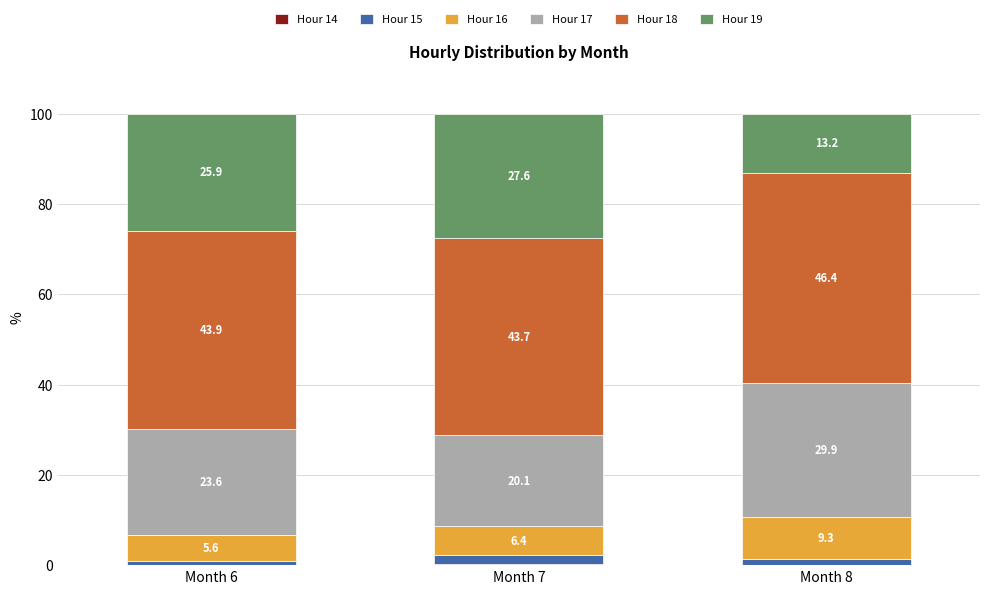

What is the total value across all series at Month 6?

100.0